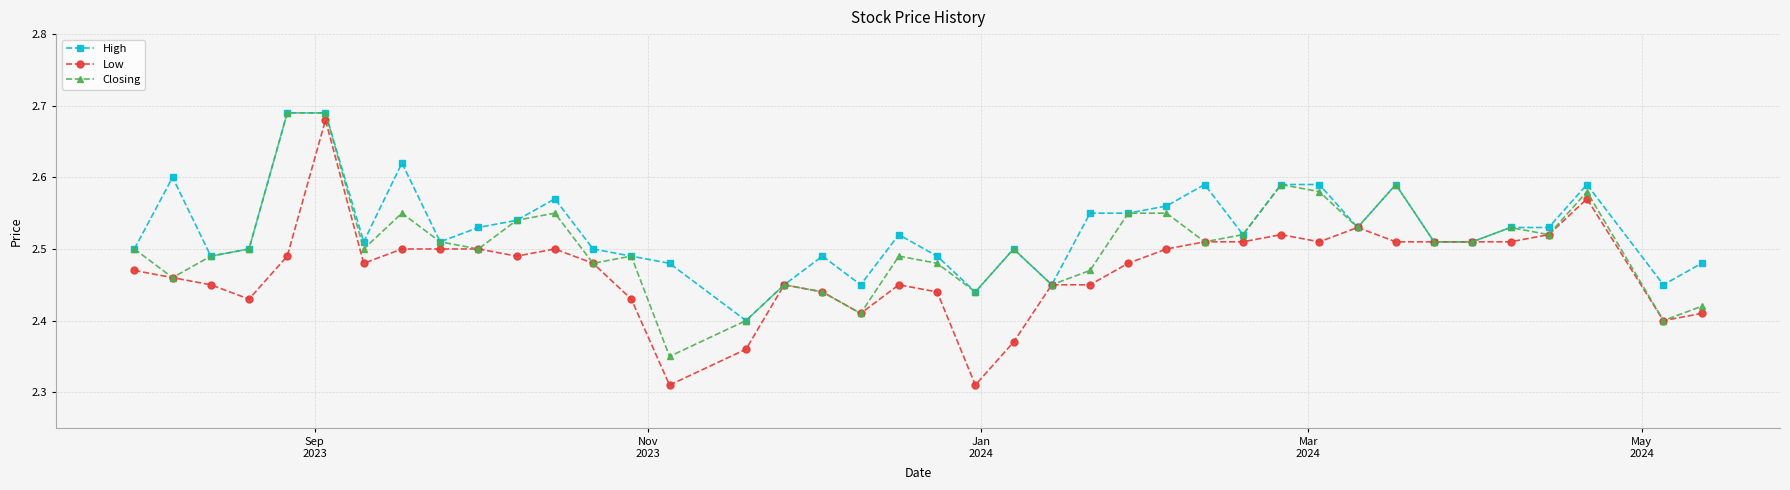

Which series has the widest spread of values?

Low